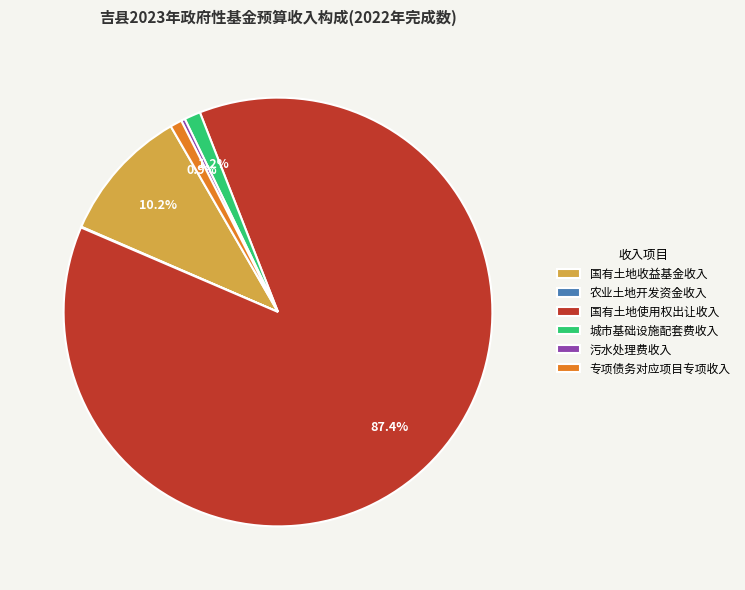

What is the majority slice?

国有土地使用权出让收入